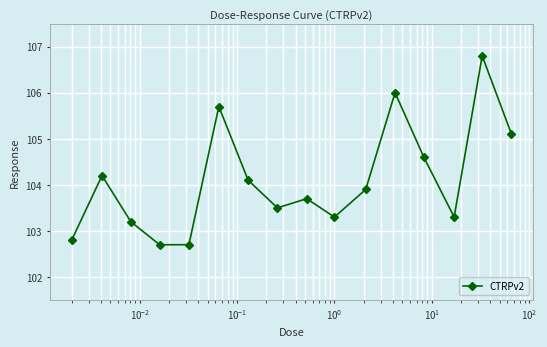

Reading right to left, what are all the values shown in this chart?

105.1	106.8	103.3	104.6	106.0	103.9	103.3	103.7	103.5	104.1	105.7	102.7	102.7	103.2	104.2	102.8